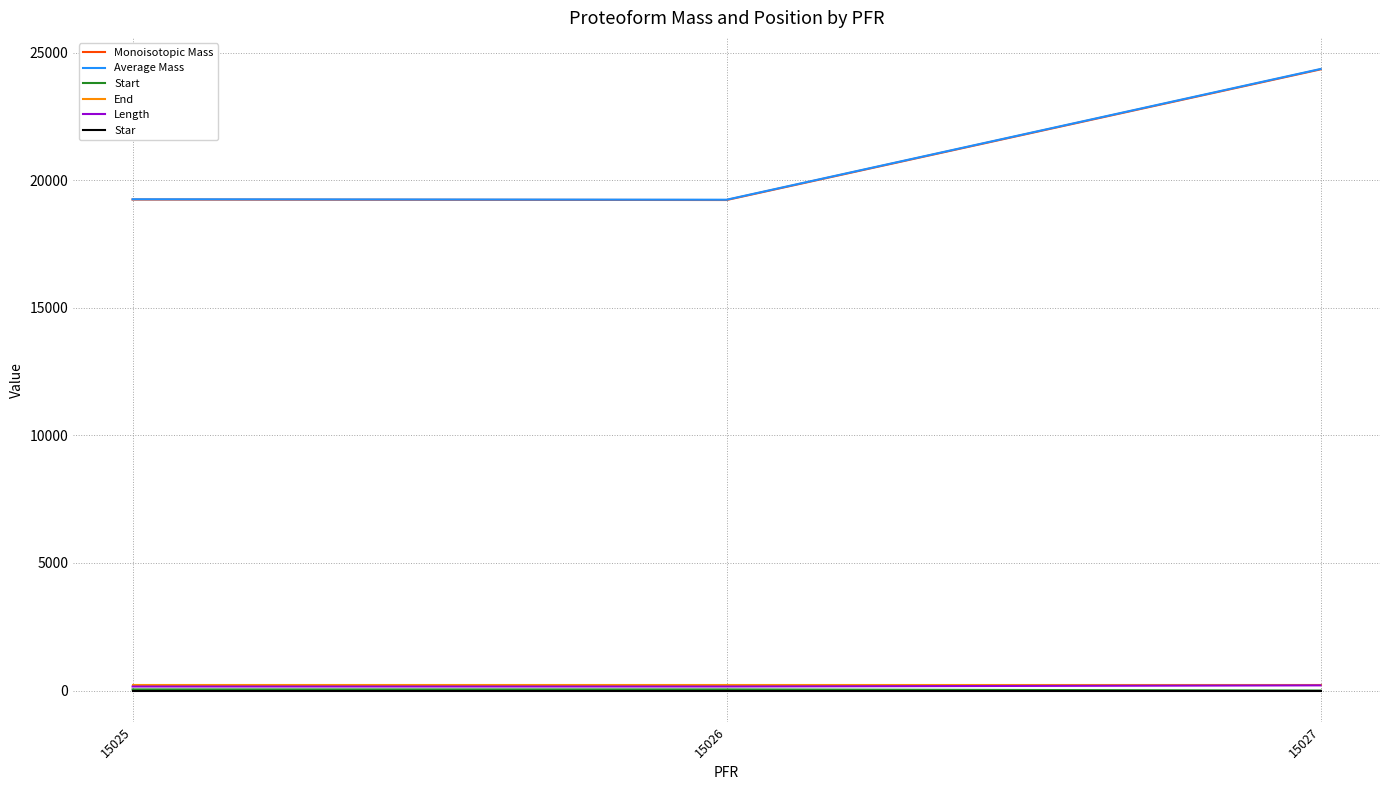

Which label corresponds to the largest value in the chart?

15027